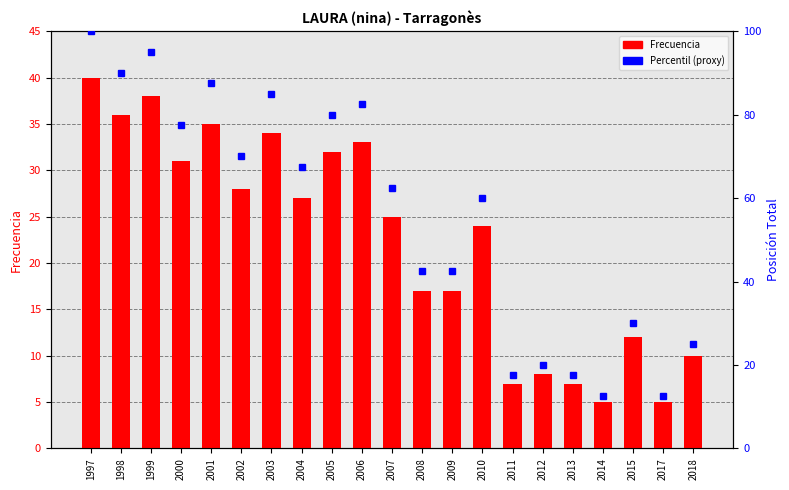

How many categories are shown in the chart?

21